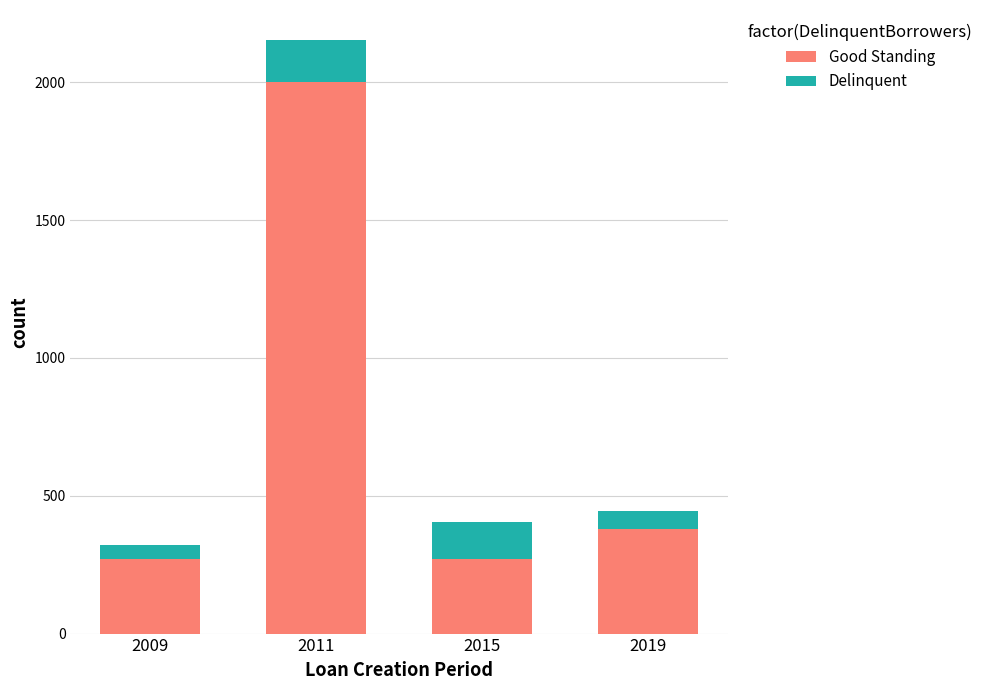

Reading left to right, transcribe the values for Good Standing.

270	2000	270	380